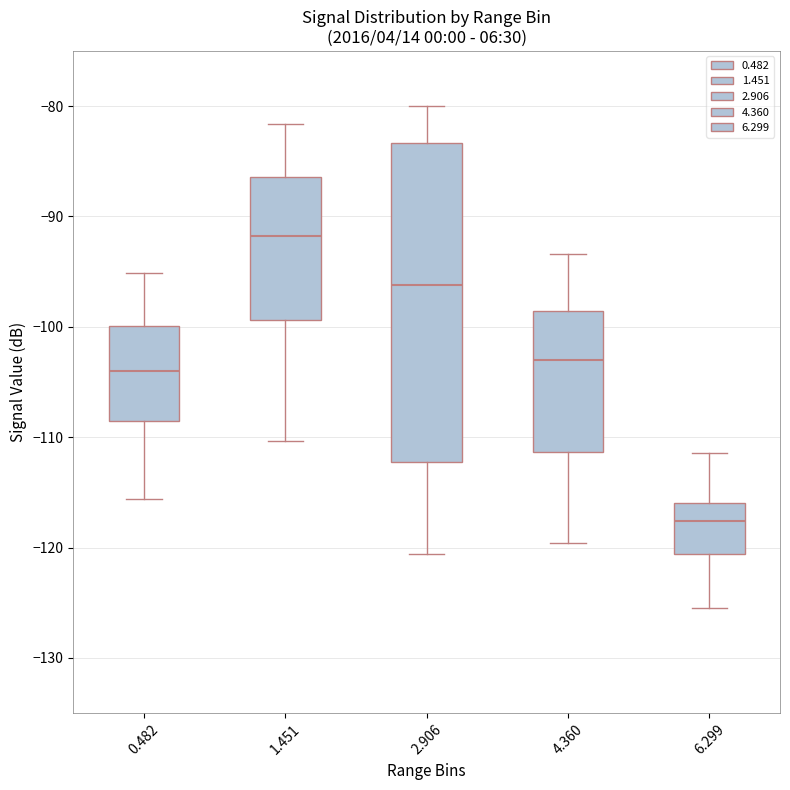

Reading left to right, transcribe this box plot: for each box, give where its median line is, the range the box spans, and where its two whiskers end, as read against the y-axis. The values are not printed on the chart, so give them approximately, as read against the axis.

0.482: median -104, box -109 to -100, whiskers -116 to -95
1.451: median -92, box -99 to -86, whiskers -110 to -82
2.906: median -96, box -112 to -83, whiskers -121 to -80
4.360: median -103, box -111 to -99, whiskers -120 to -93
6.299: median -118, box -121 to -116, whiskers -125 to -111